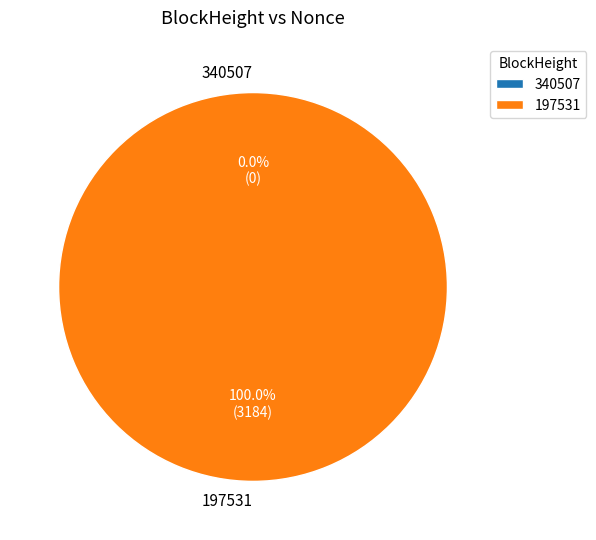

What is the largest slice in the pie chart?

197531